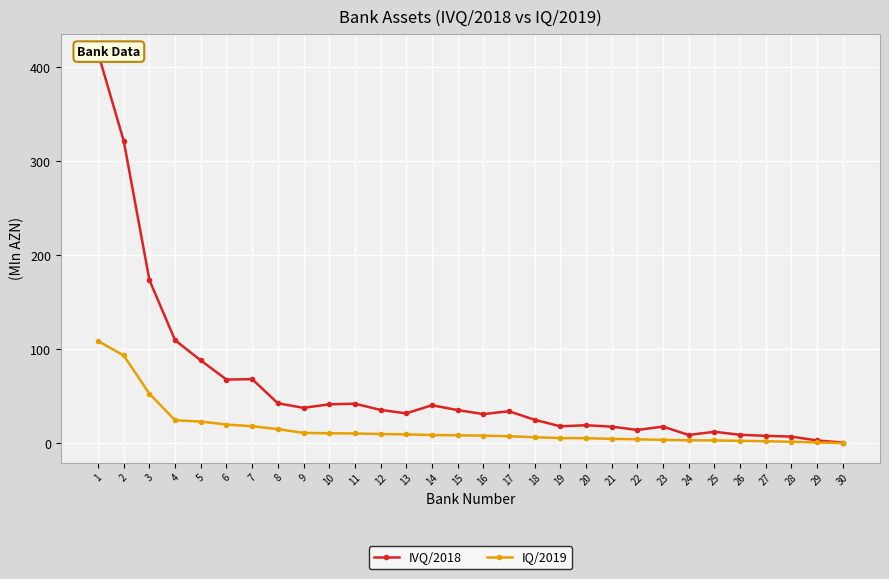

The value of IVQ/2018 at 6 is 67.7. True or false?

True